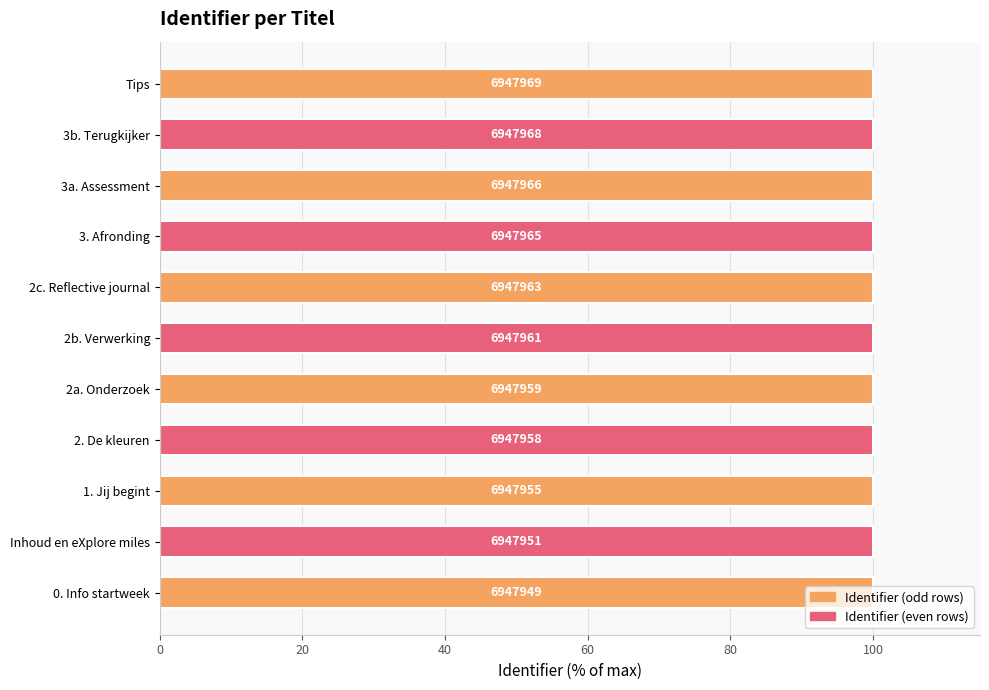

What is the maximum value shown in the chart?

100.0